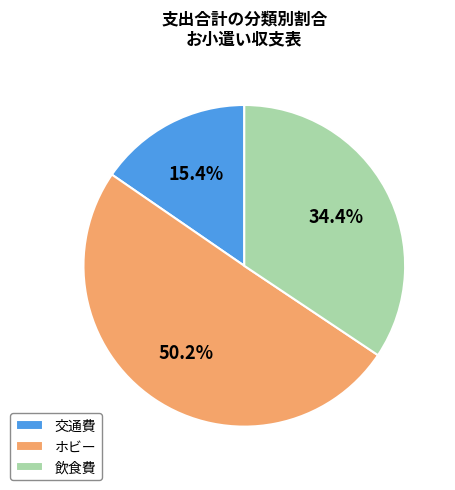

How many slices are in this pie chart?

3